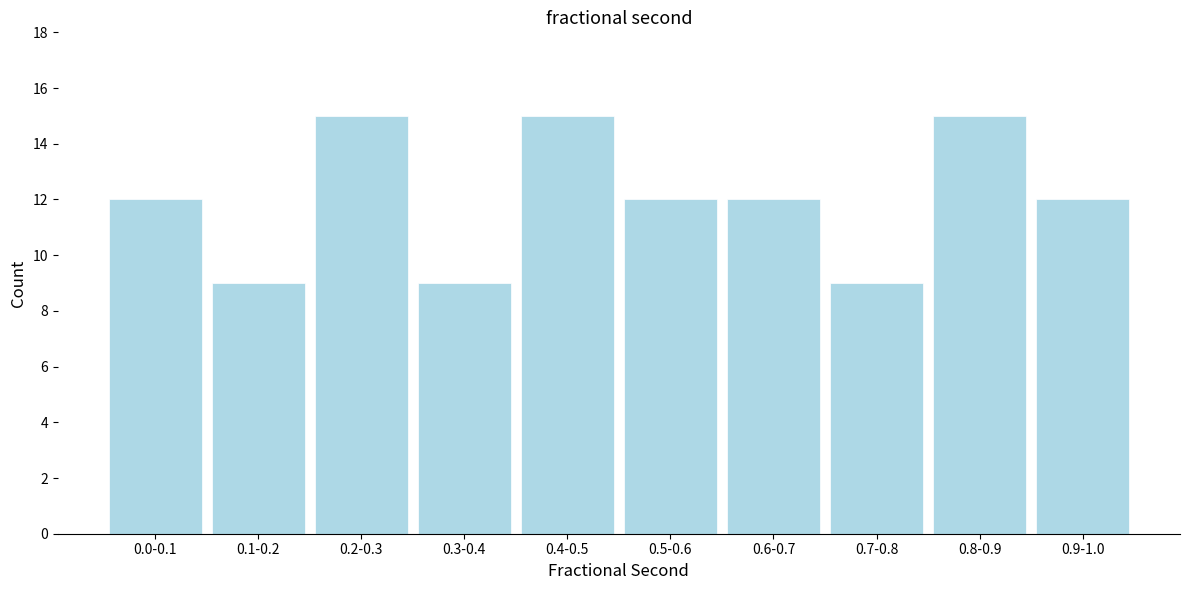

Reading left to right, list all the values displayed in this chart.

12	9	15	9	15	12	12	9	15	12